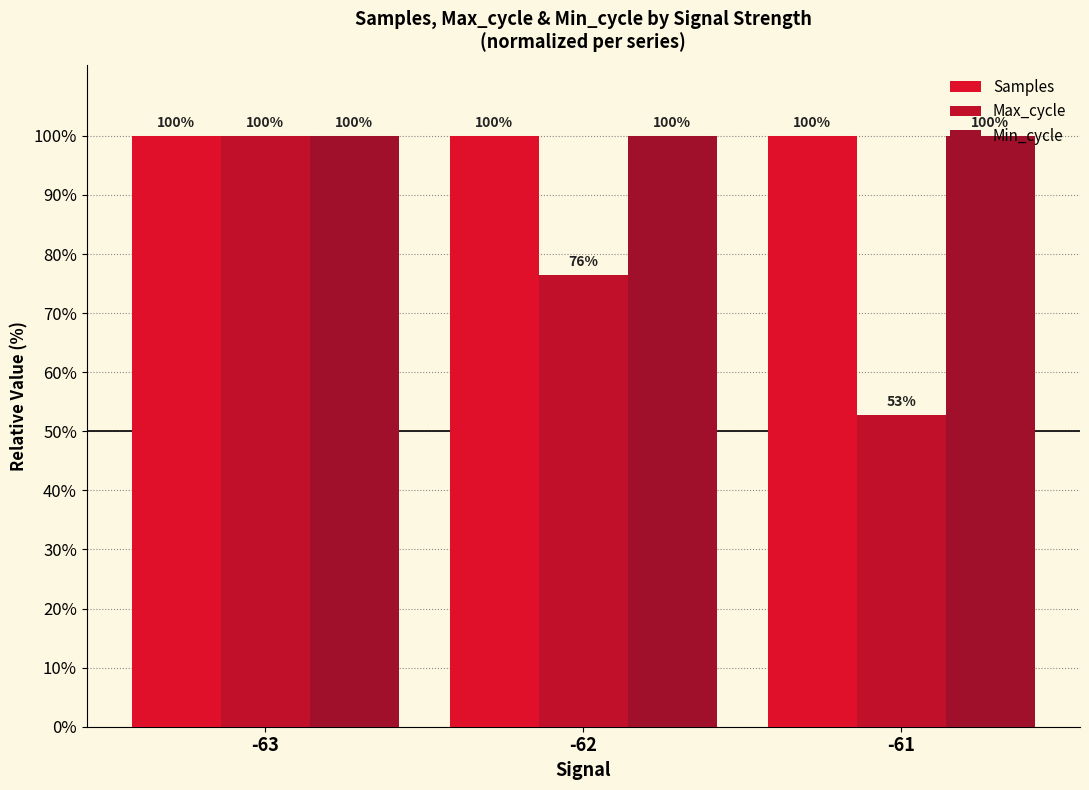

Is it true that Min_cycle equals 100.0 at -62?

True